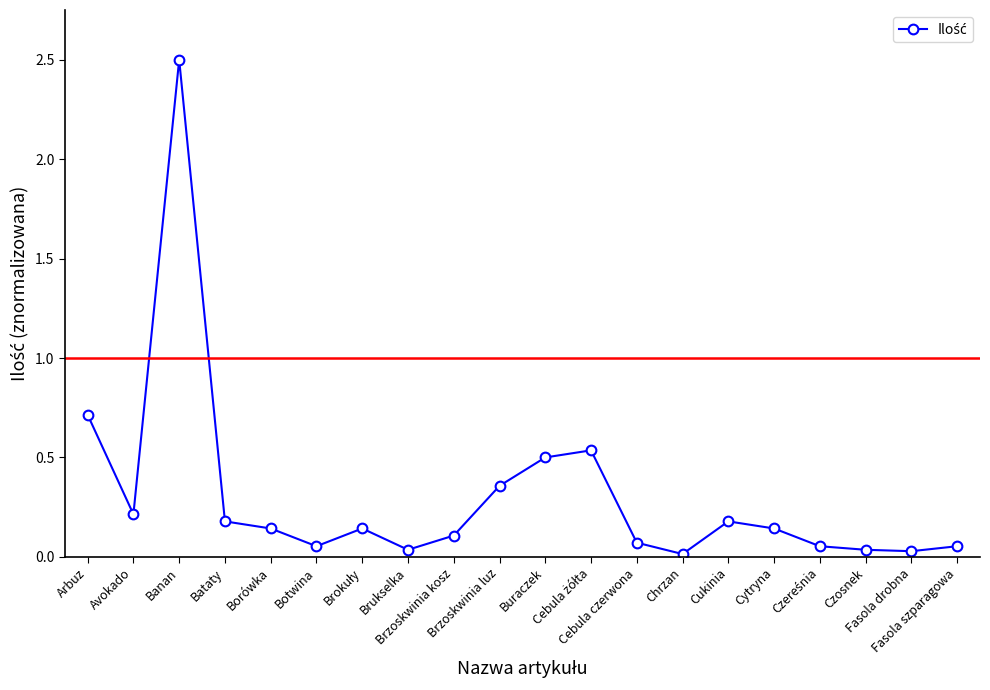

True or false: the data has more than 0 interior local peaks.

True